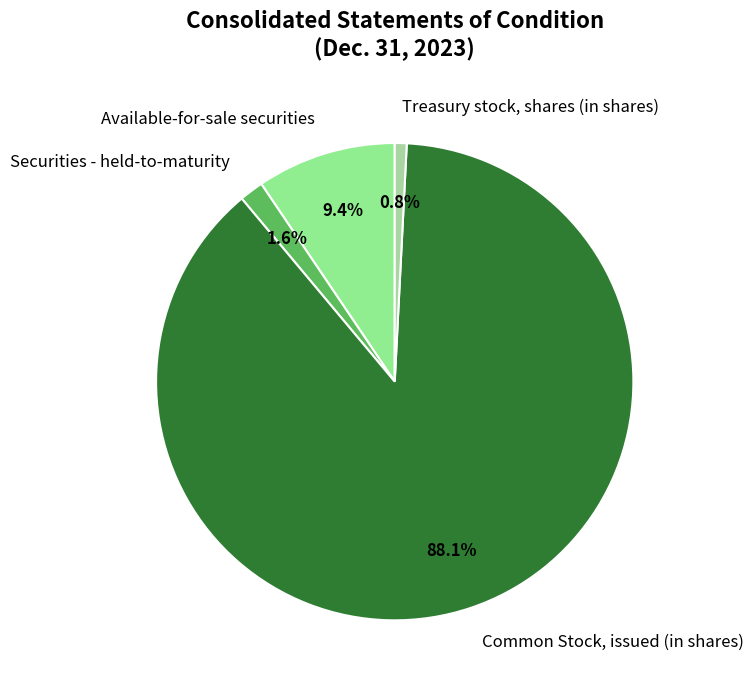

Which has a higher value, Treasury stock, shares (in shares) or Common Stock, issued (in shares)?

Common Stock, issued (in shares)